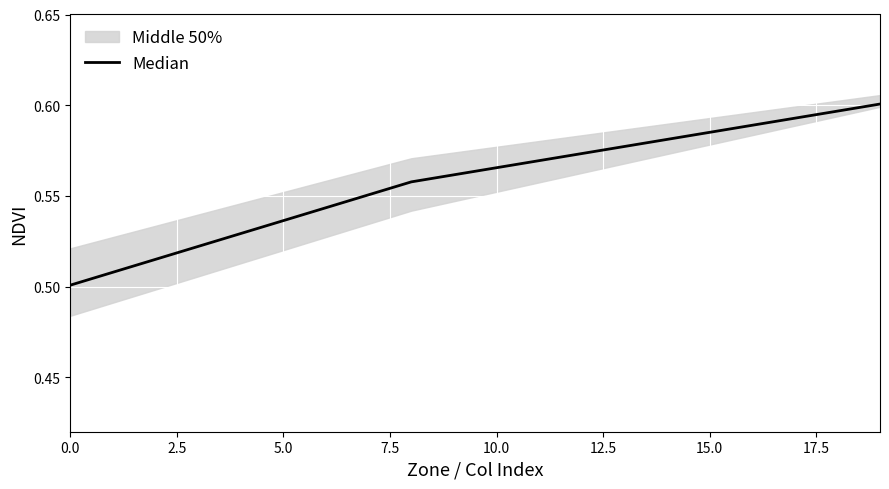

Count the values in the range 0 to 1.

20